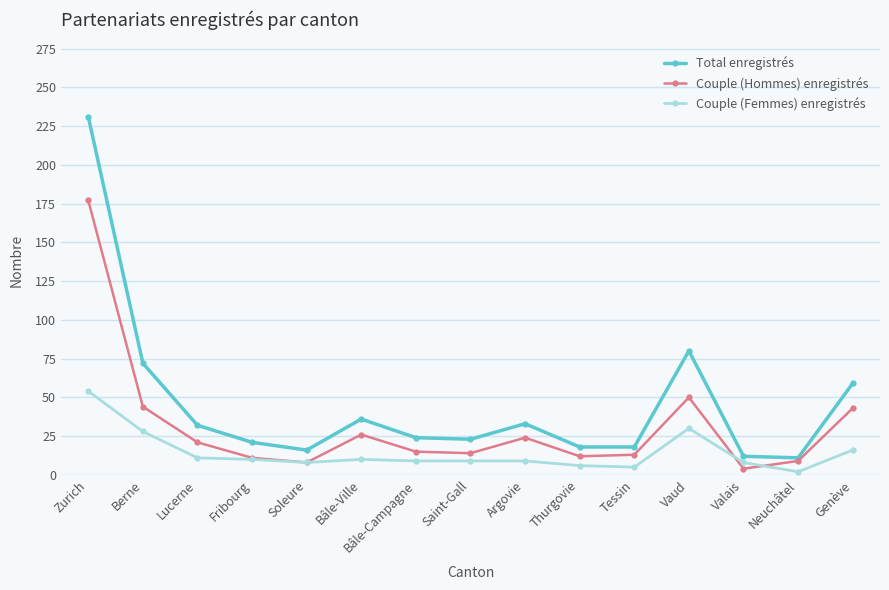

What is the label of the 10th point from the left?

Thurgovie